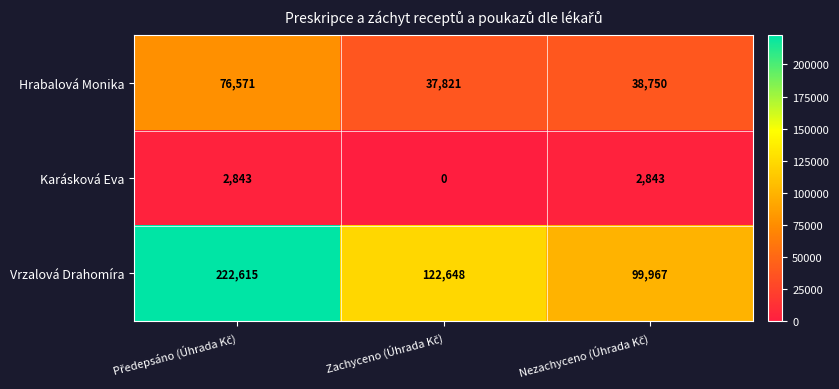

List the series in order of their peak value, highest first.

Vrzalová Drahomíra, Hrabalová Monika, Karásková Eva